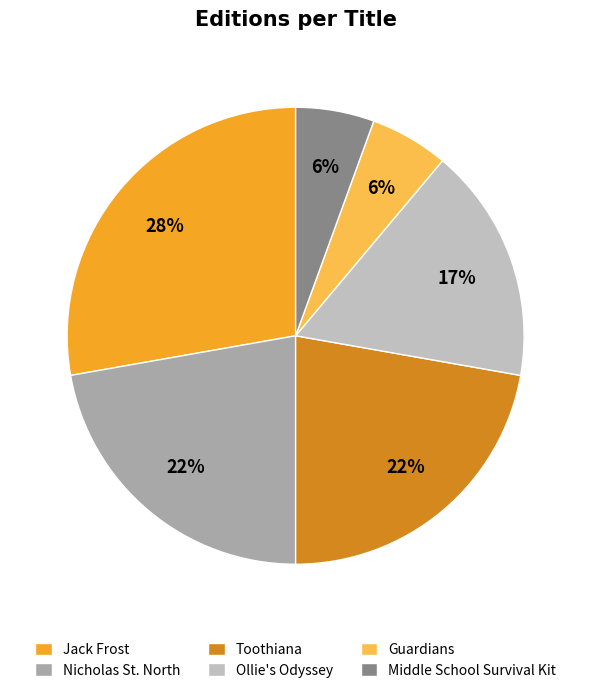

What percentage is the Nicholas St. North slice, to the nearest percent?

22%